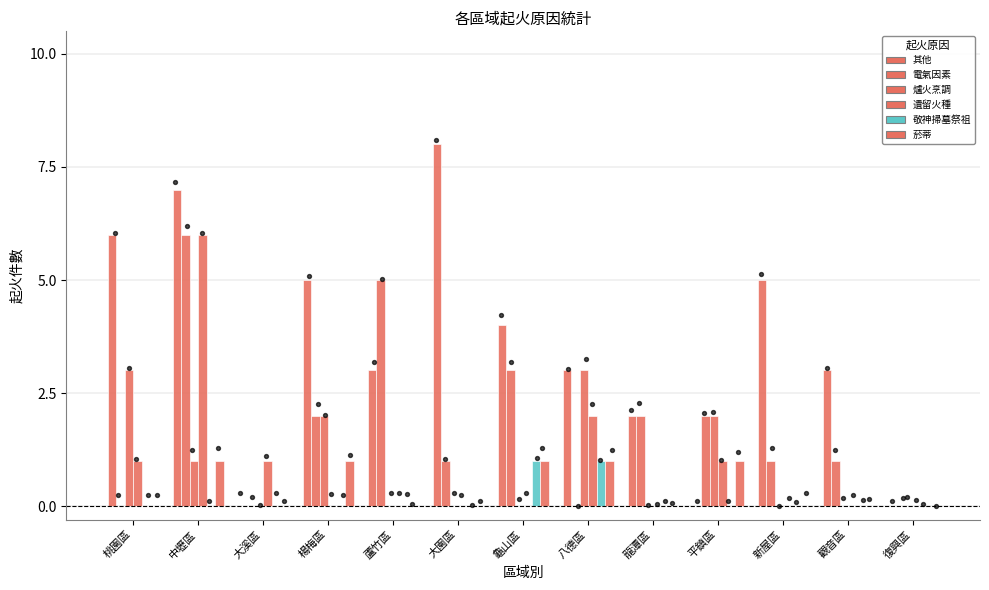

Is the value of 電氣因素 at 桃園區 greater than the value of 敬神掃墓祭祖 at 楊梅區?

No